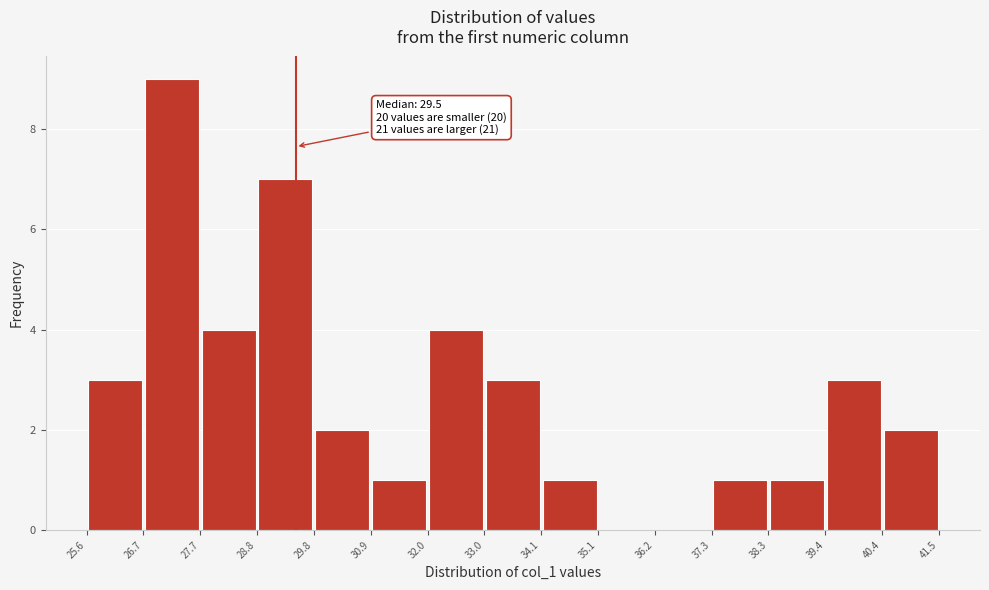

Which range on the x-axis has the tallest bar?

26.7 to 27.7